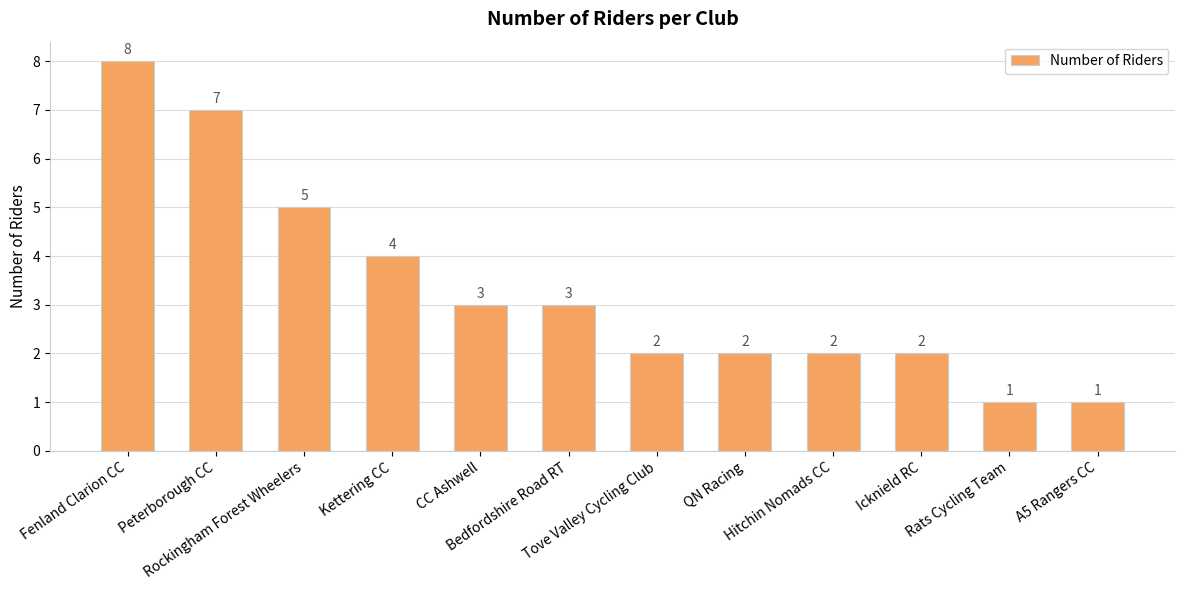

What is the difference between the maximum and minimum values?

7